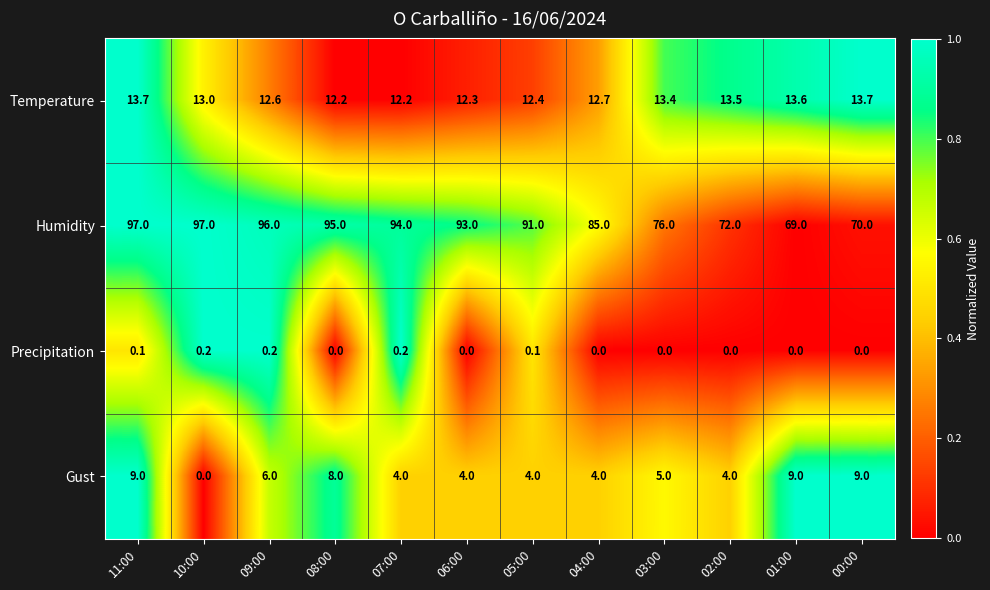

How many positive values does the Precipitation series have?

5